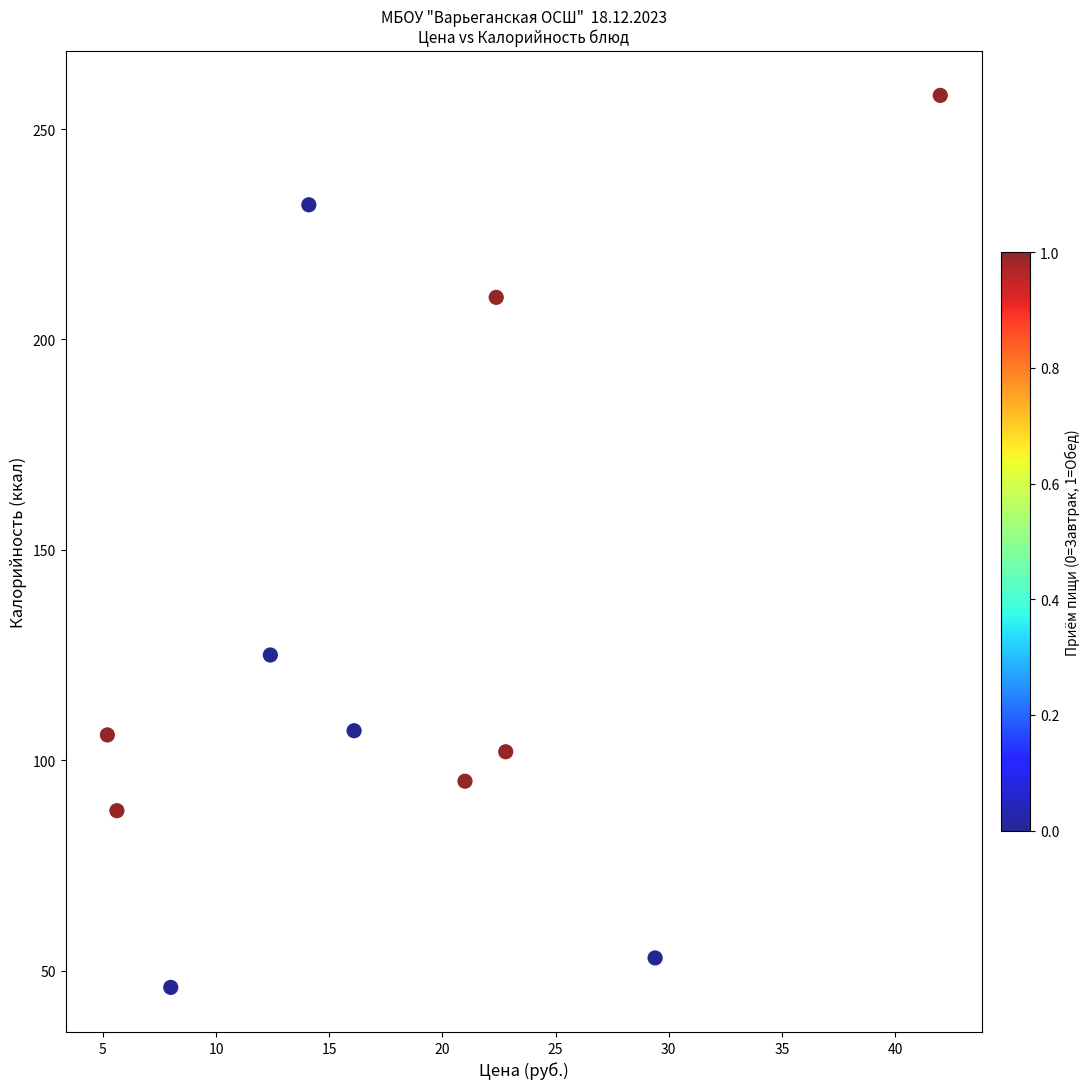

What is the range of Y values (max minus min)?

212